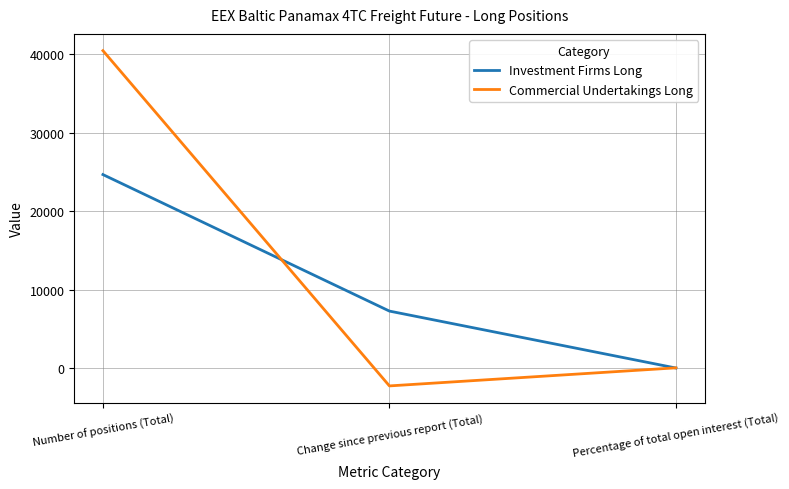

True or false: Investment Firms Long has a value of 7288.9 at Change since previous report (Total).

True